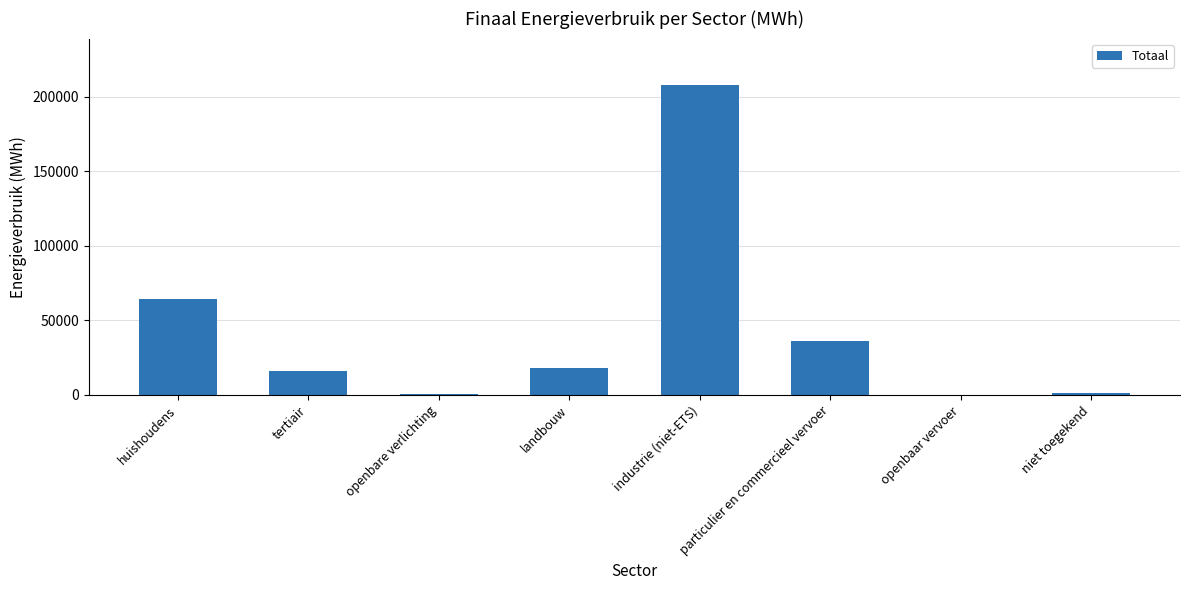

Approximately how many times larger is the value at huishoudens compared to industrie (niet-ETS)?

0.3